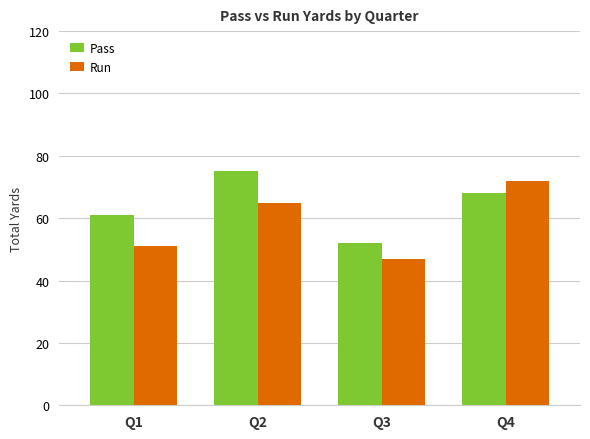

What is the sum of the Run values at Q3 and Q2?

112